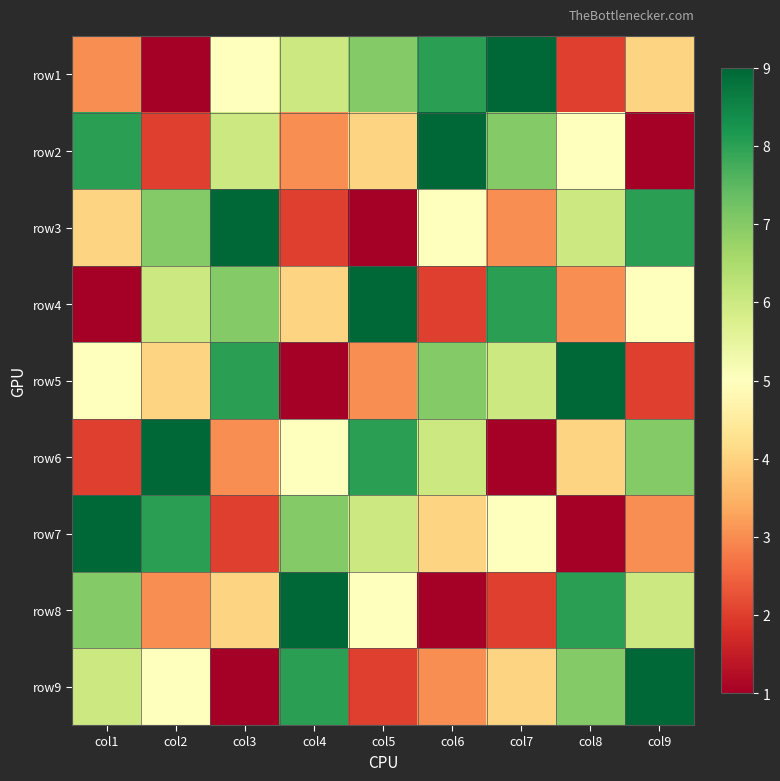

Reading left to right, extract all data points from this chart.

row1: col1=3	col2=1	col3=5	col4=6	col5=7	col6=8	col7=9	col8=2	col9=4
row2: col1=8	col2=2	col3=6	col4=3	col5=4	col6=9	col7=7	col8=5	col9=1
row3: col1=4	col2=7	col3=9	col4=2	col5=1	col6=5	col7=3	col8=6	col9=8
row4: col1=1	col2=6	col3=7	col4=4	col5=9	col6=2	col7=8	col8=3	col9=5
row5: col1=5	col2=4	col3=8	col4=1	col5=3	col6=7	col7=6	col8=9	col9=2
row6: col1=2	col2=9	col3=3	col4=5	col5=8	col6=6	col7=1	col8=4	col9=7
row7: col1=9	col2=8	col3=2	col4=7	col5=6	col6=4	col7=5	col8=1	col9=3
row8: col1=7	col2=3	col3=4	col4=9	col5=5	col6=1	col7=2	col8=8	col9=6
row9: col1=6	col2=5	col3=1	col4=8	col5=2	col6=3	col7=4	col8=7	col9=9